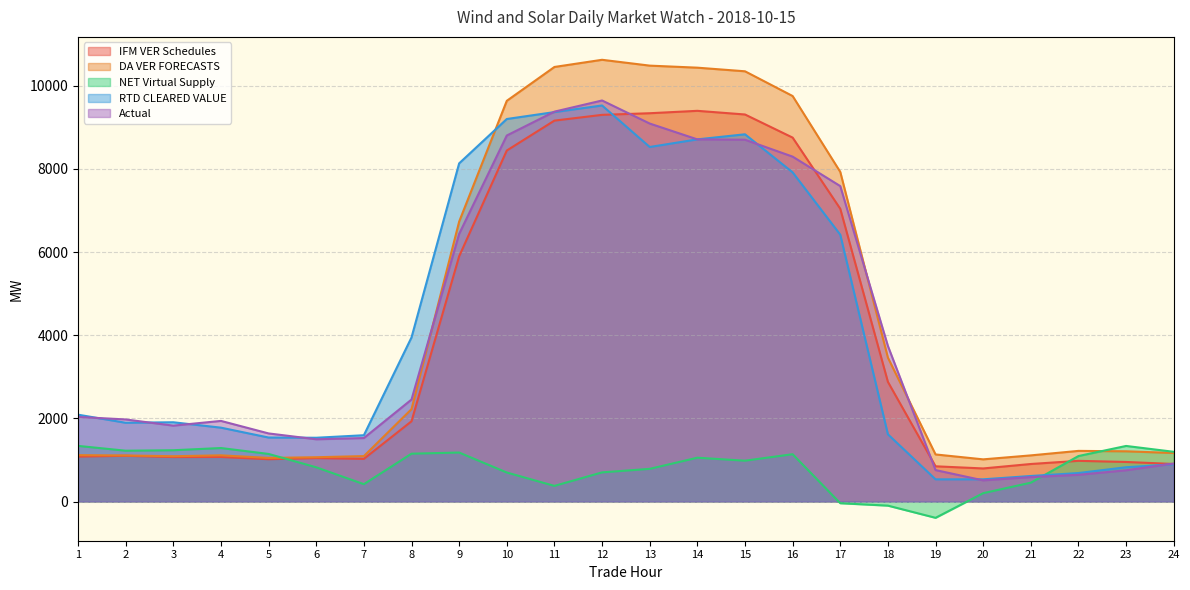

In NET Virtual Supply, how many points are lower than both neighbors (excluding endpoints)?

5